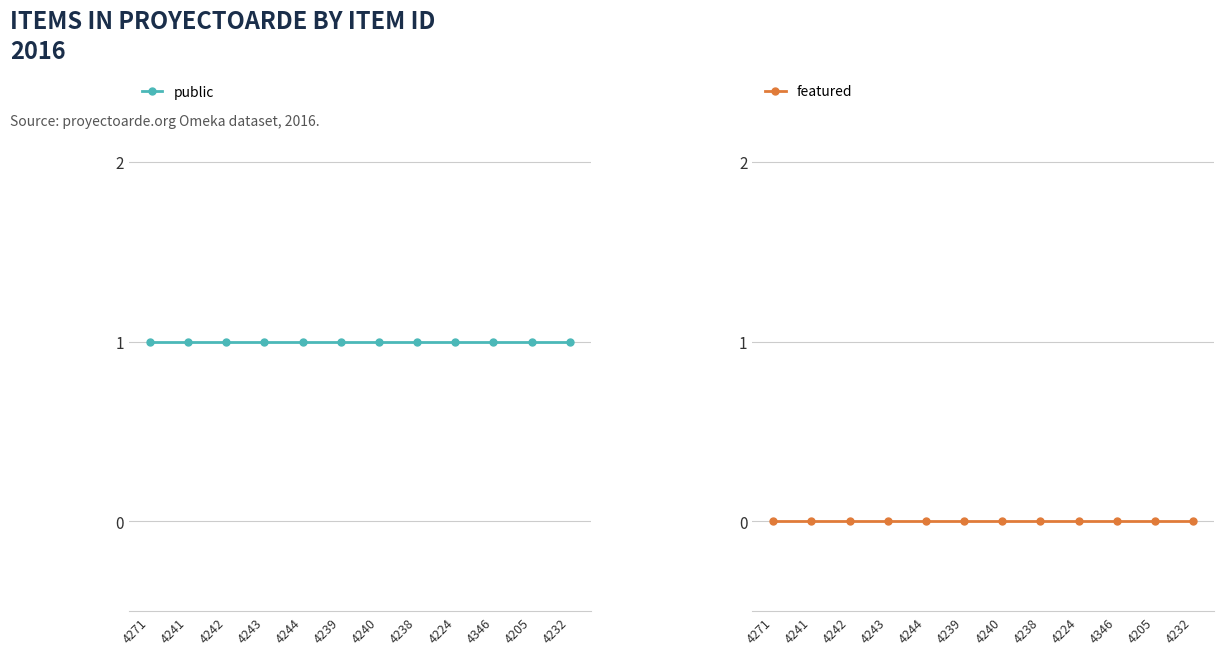

What are all the series names shown in the legend?

public, featured